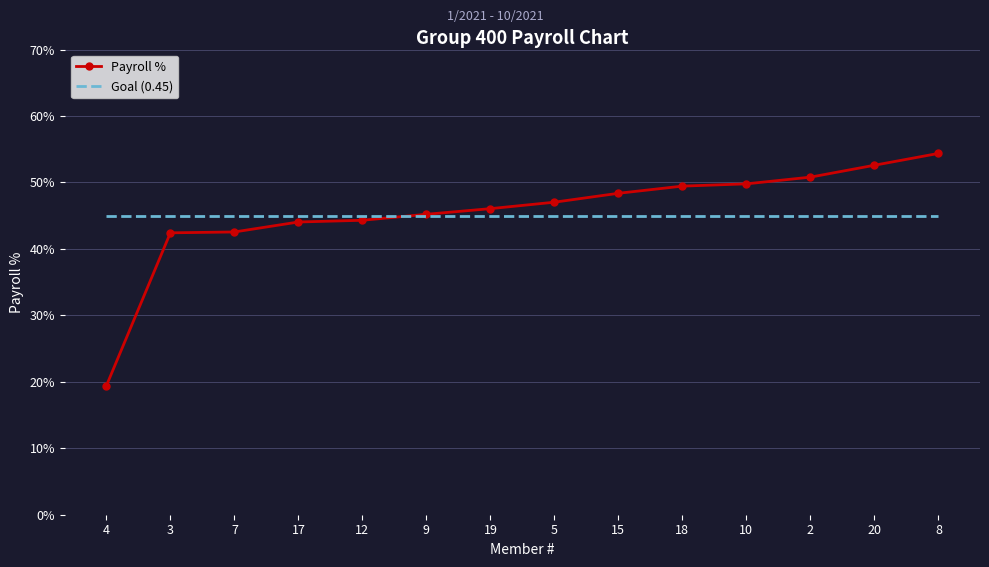

Rank the series by their average value, from highest to lowest.

Payroll %, Goal (0.45)